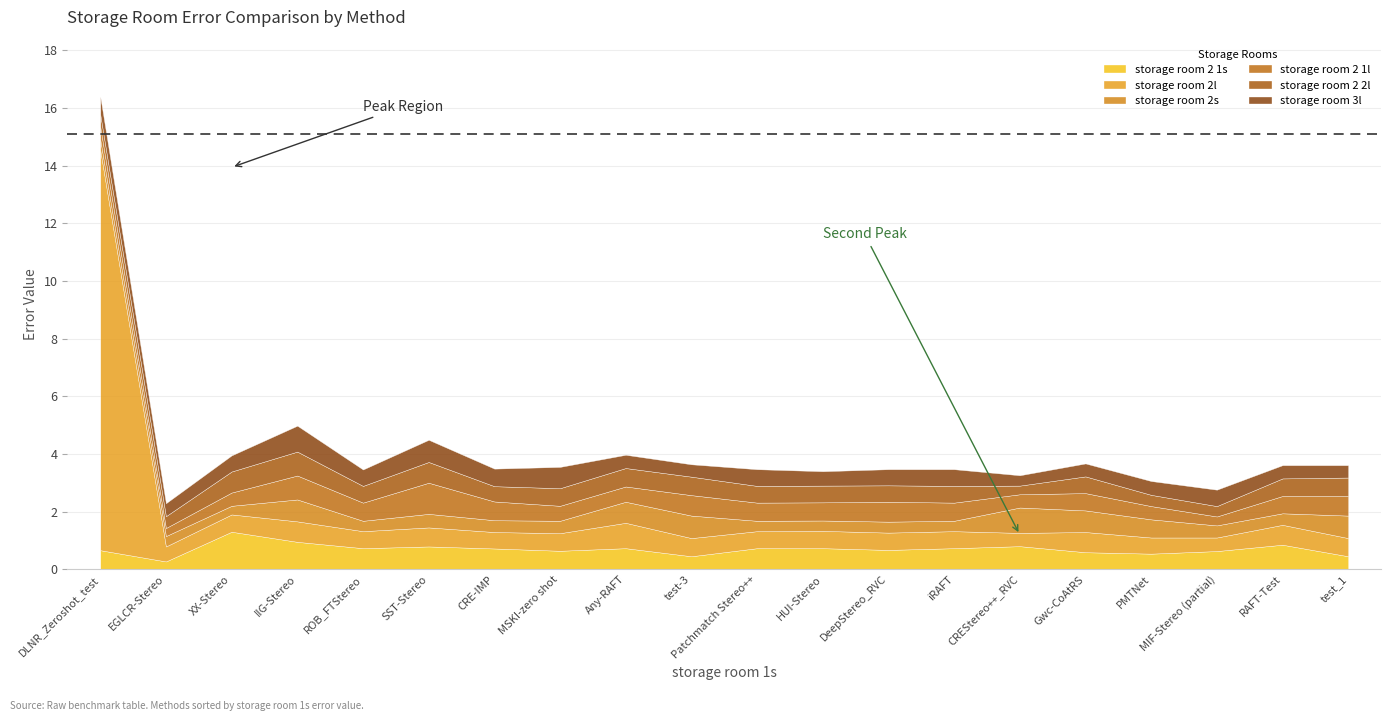

Reading left to right, what are all the values shown in this chart?

storage room 2 1s: 0.7	0.3	1.3	0.9	0.7	0.8	0.7	0.6	0.7	0.5	0.7	0.7	0.7	0.7	0.8	0.6	0.5	0.6	0.8	0.5
storage room 2l: 13.9	0.5	0.6	0.7	0.6	0.7	0.6	0.6	0.9	0.6	0.6	0.6	0.6	0.6	0.5	0.7	0.6	0.5	0.7	0.6
storage room 2s: 0.4	0.4	0.3	0.8	0.4	0.5	0.4	0.4	0.7	0.8	0.4	0.4	0.4	0.4	0.9	0.8	0.6	0.4	0.4	0.8
storage room 2 1l: 0.4	0.3	0.5	0.8	0.6	1.1	0.7	0.5	0.5	0.7	0.6	0.6	0.7	0.6	0.5	0.6	0.5	0.3	0.6	0.7
storage room 2 2l: 0.4	0.4	0.7	0.8	0.6	0.7	0.5	0.6	0.6	0.6	0.6	0.6	0.6	0.6	0.3	0.6	0.4	0.4	0.6	0.6
storage room 3l: 0.6	0.5	0.6	0.9	0.6	0.8	0.6	0.7	0.5	0.4	0.6	0.5	0.6	0.6	0.4	0.5	0.5	0.6	0.5	0.4